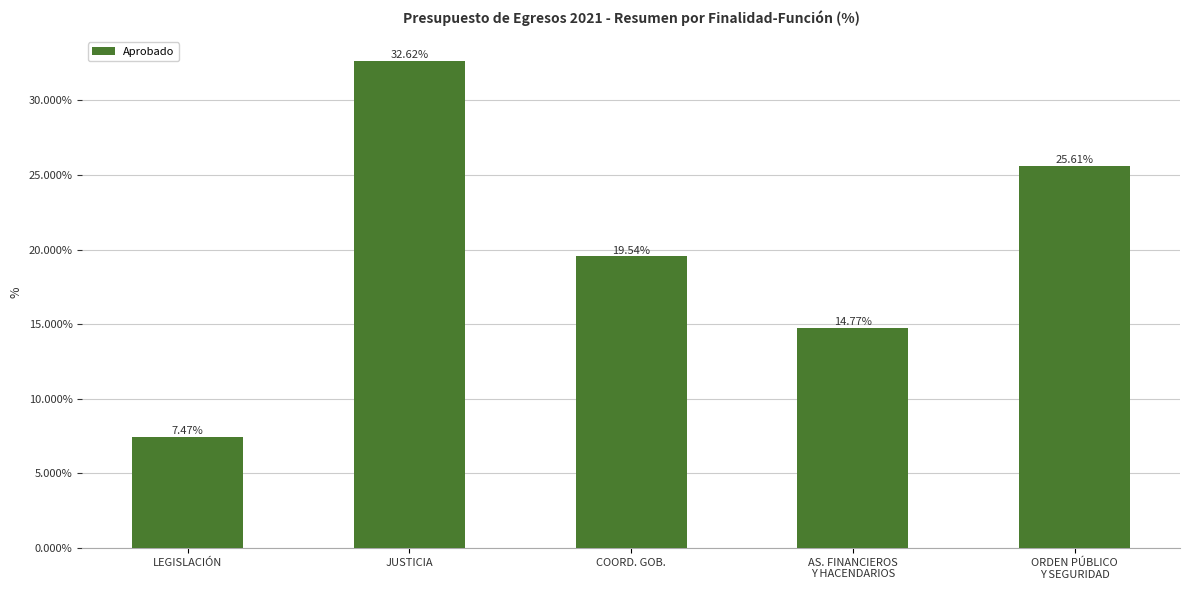

What position from the left is AS. FINANCIEROS
Y HACENDARIOS?

4